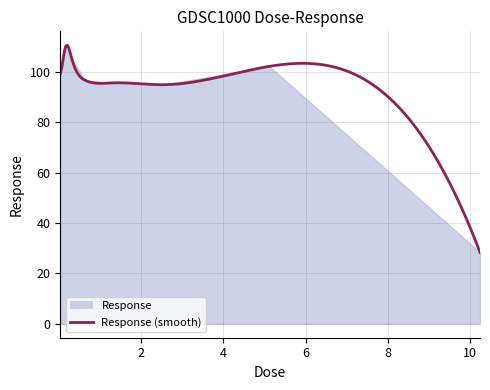

How many lines are shown in the chart?

1